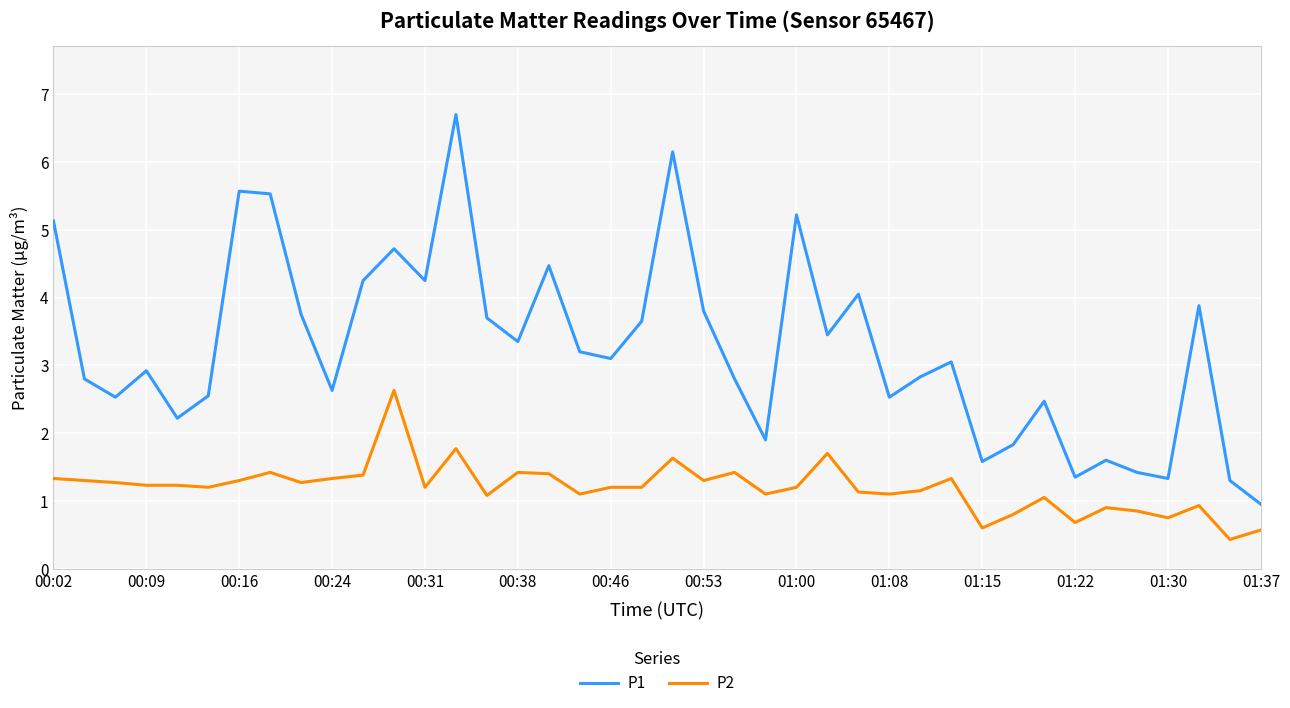

How many lines are shown in the chart?

2